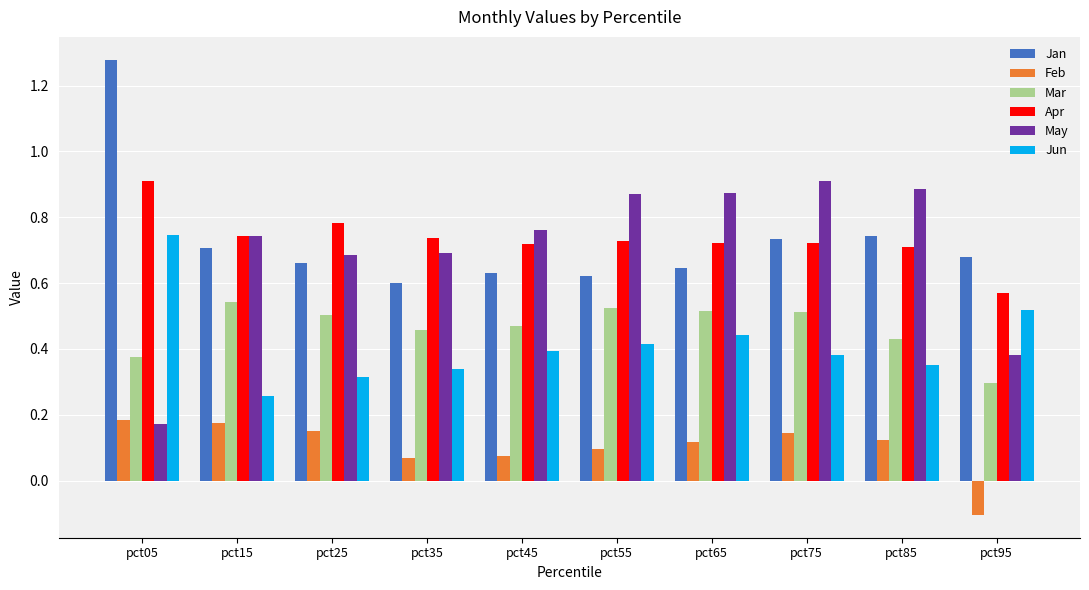

Count the Apr values in the range 0 to 1.

10